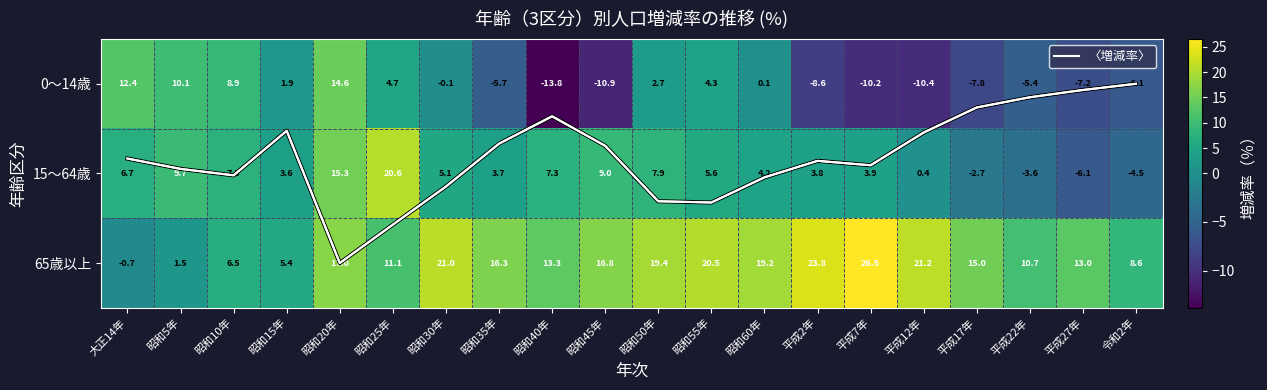

How many data points in 15～64歳 are less than 5?

10